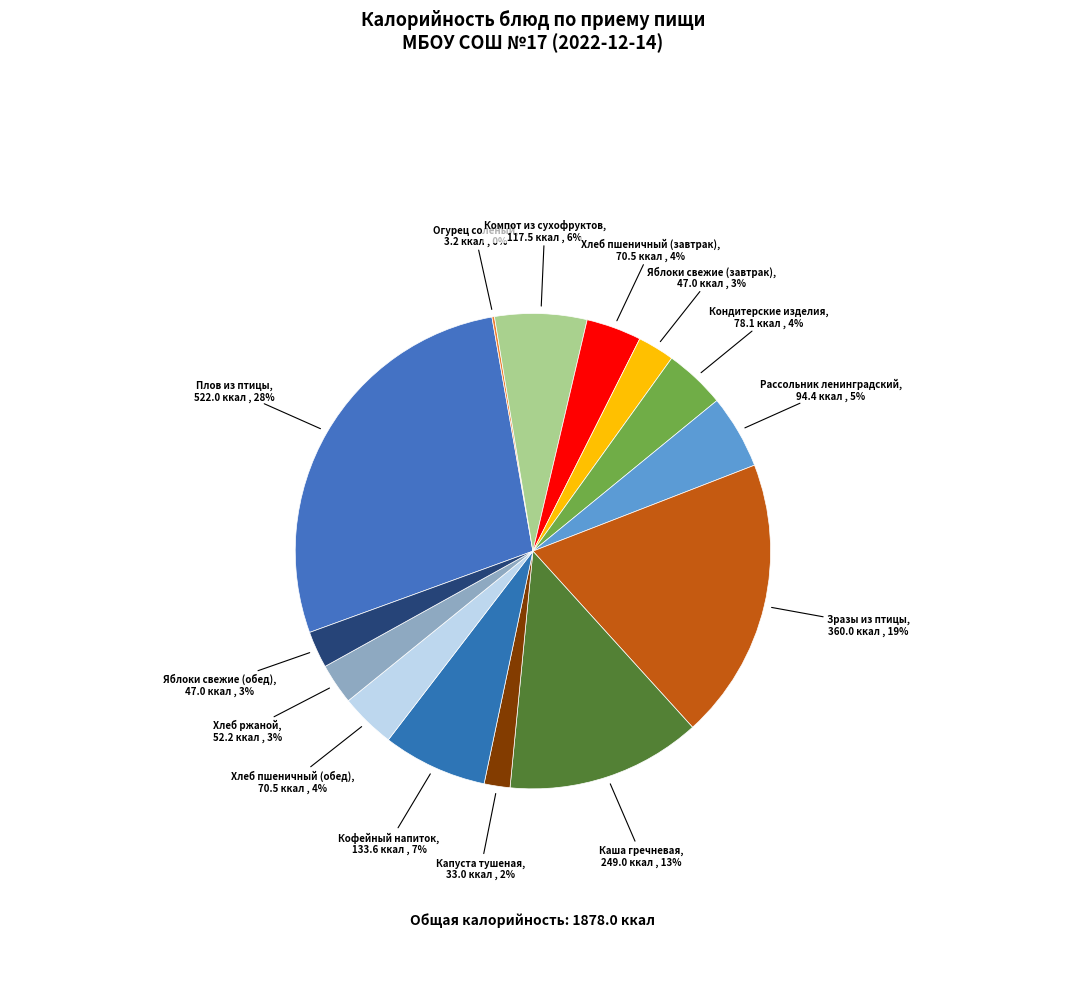

Which has a higher value, Яблоки свежие (обед) or Кофейный напиток?

Кофейный напиток